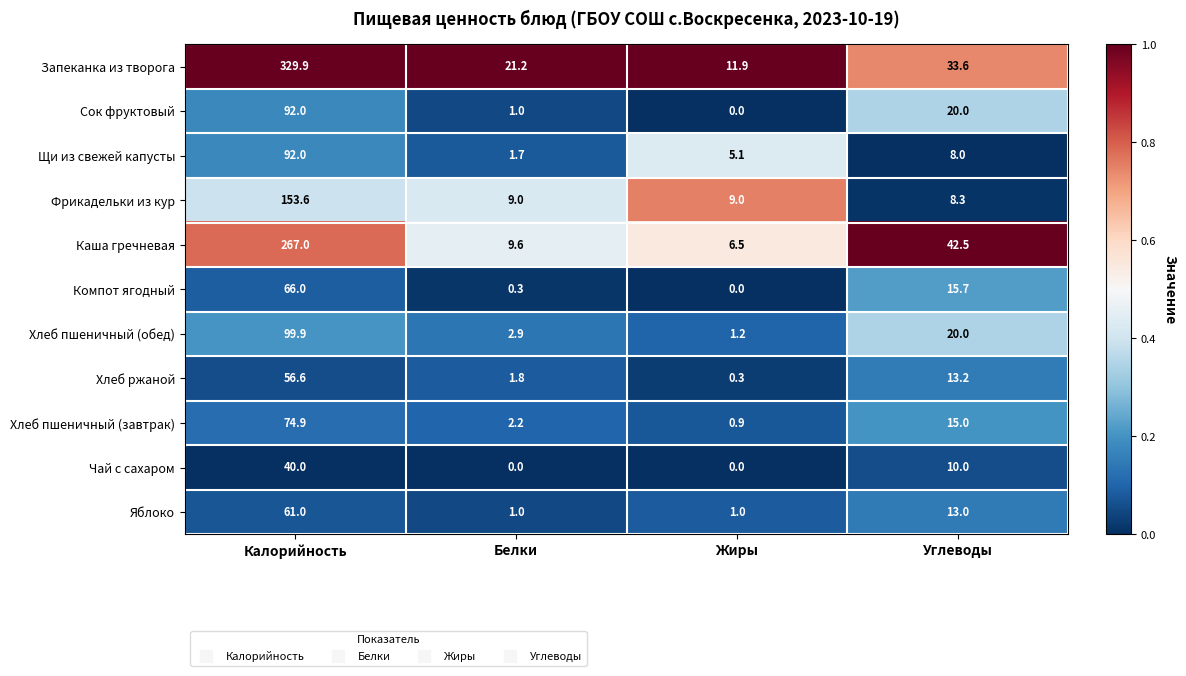

At how many categories does at least one series exceed 0?

4